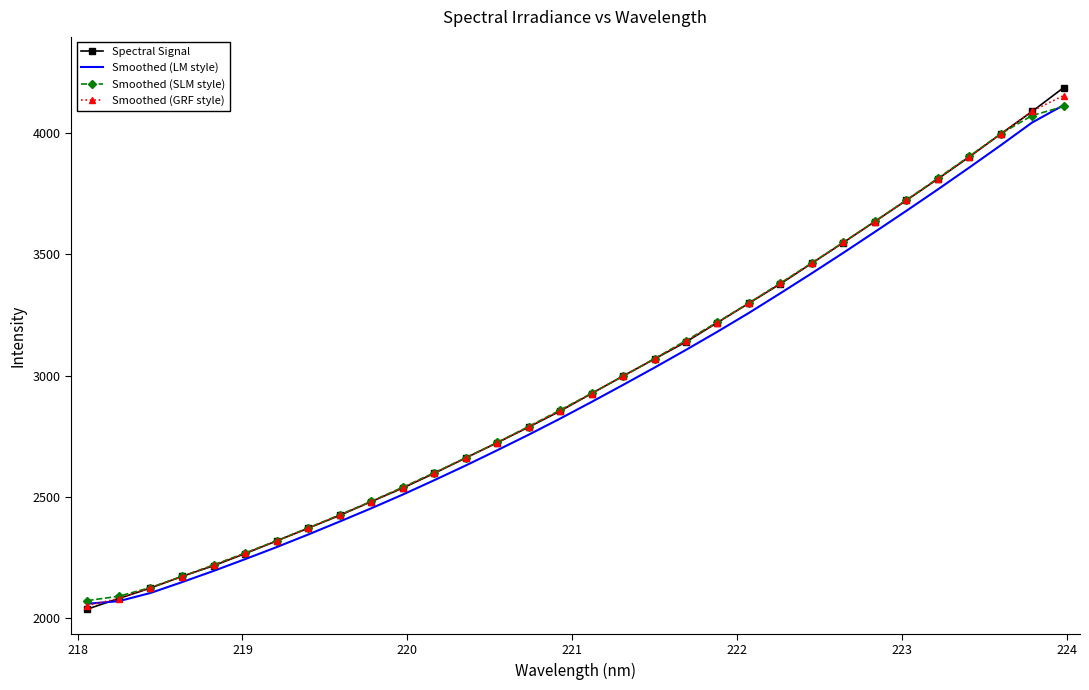

Count the number of categories in the chart.

32